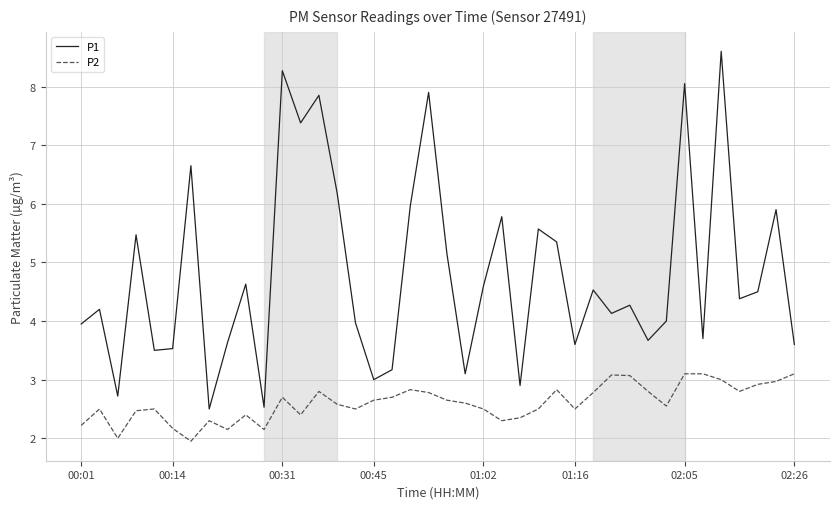

True or false: P2 and P1 intersect in this chart.

False